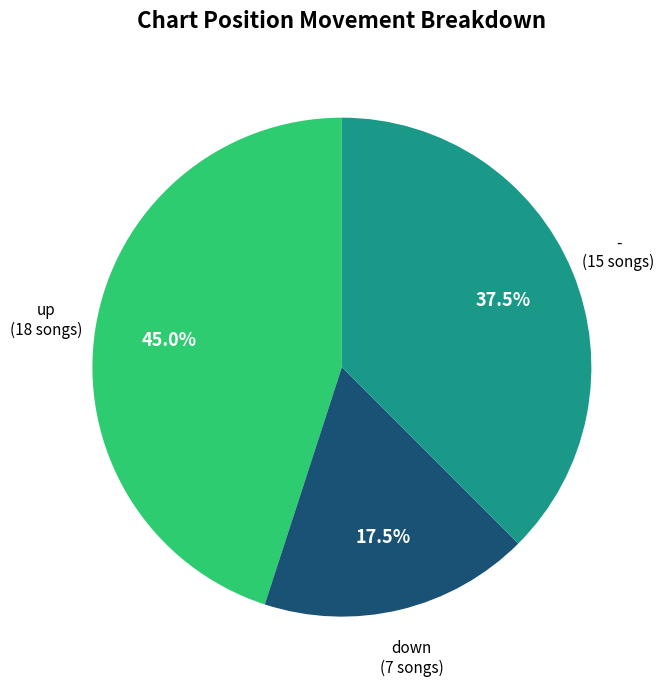

Does any single category account for the majority?

No